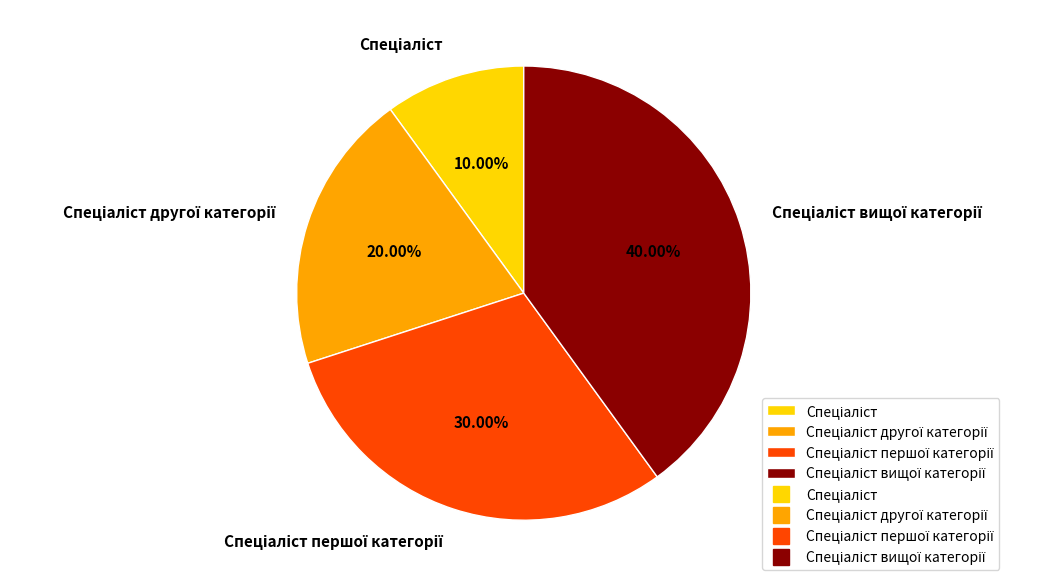

Does any single category account for the majority?

No